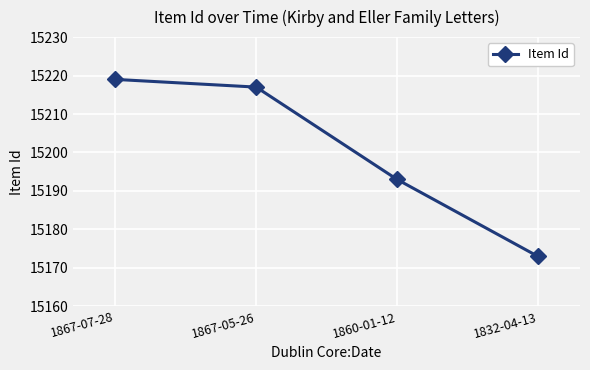

The value at 1860-01-12 is 5266. True or false?

False